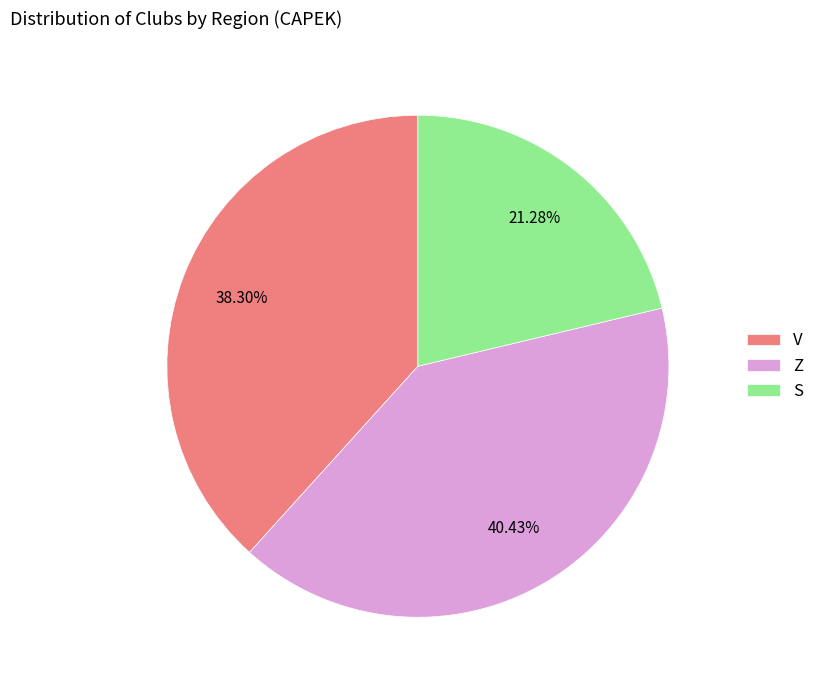

Between Z and S, which is larger?

Z